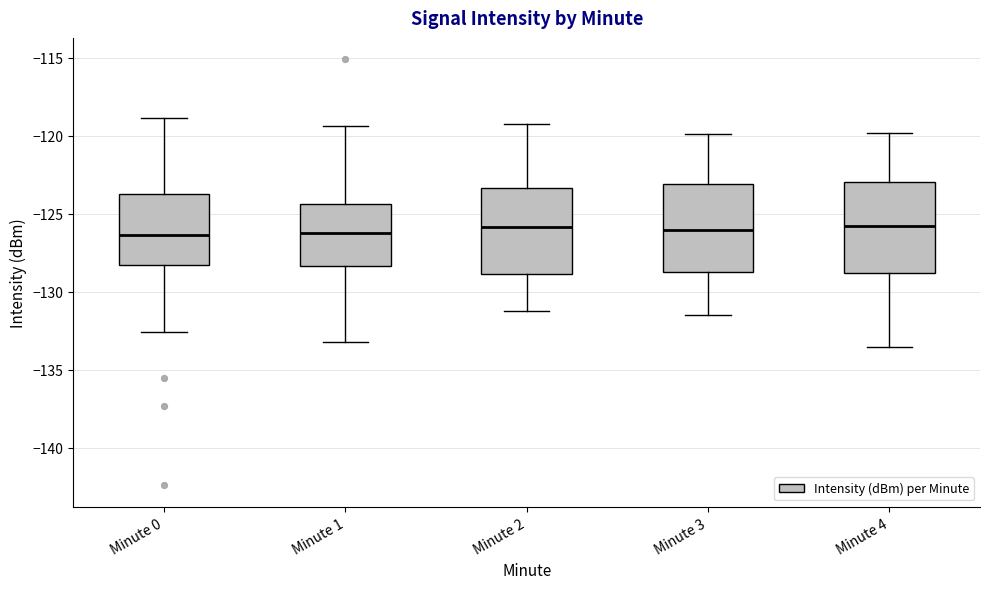

Where is the lower edge of the box for Minute 2 on the y-axis? The values are not printed on the chart, so give them approximately, as read against the axis.

-129.0